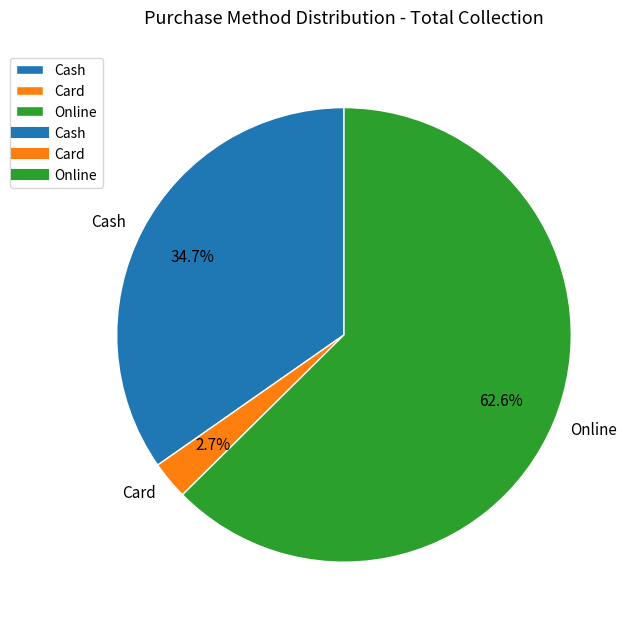

Which category has the biggest portion of the pie?

Online